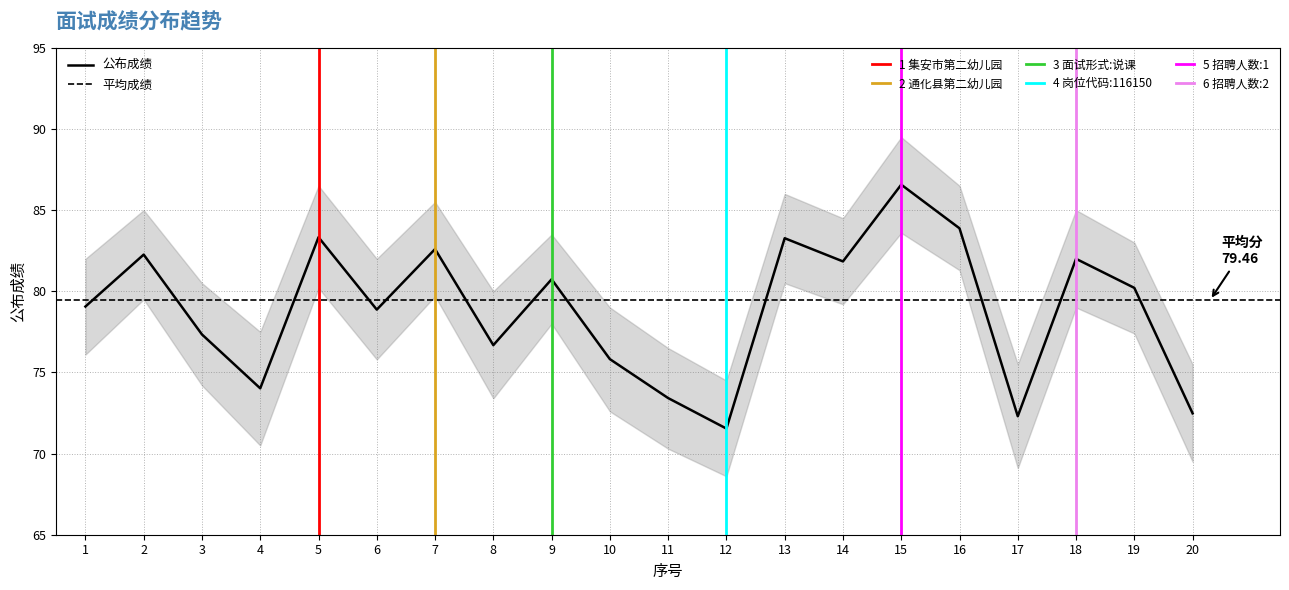

Does the chart have visible grid lines?

Yes